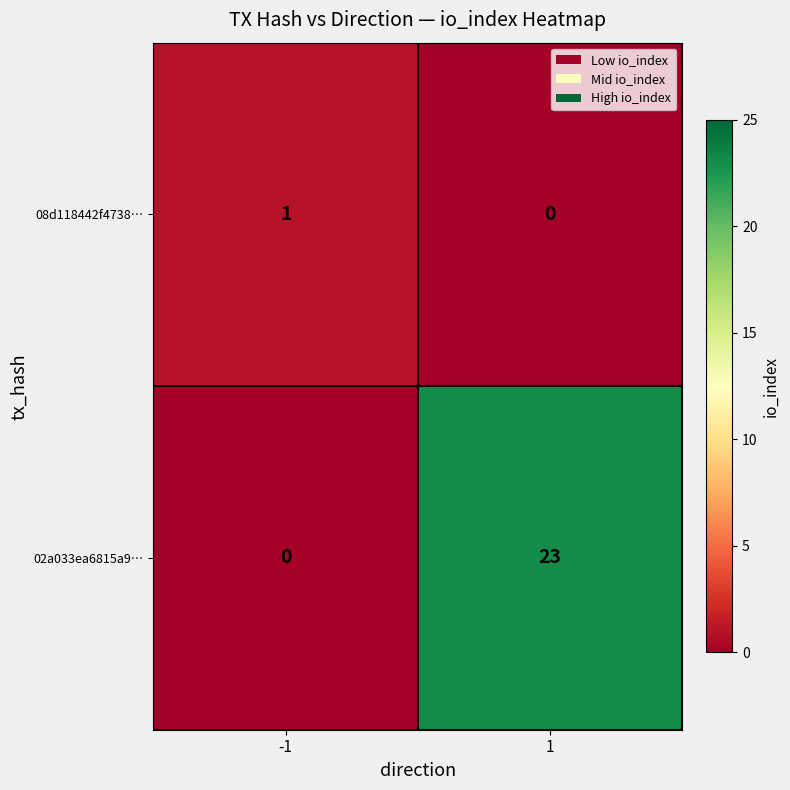

What is the sum of the 02a033ea6815a9… values at -1 and 1?

23